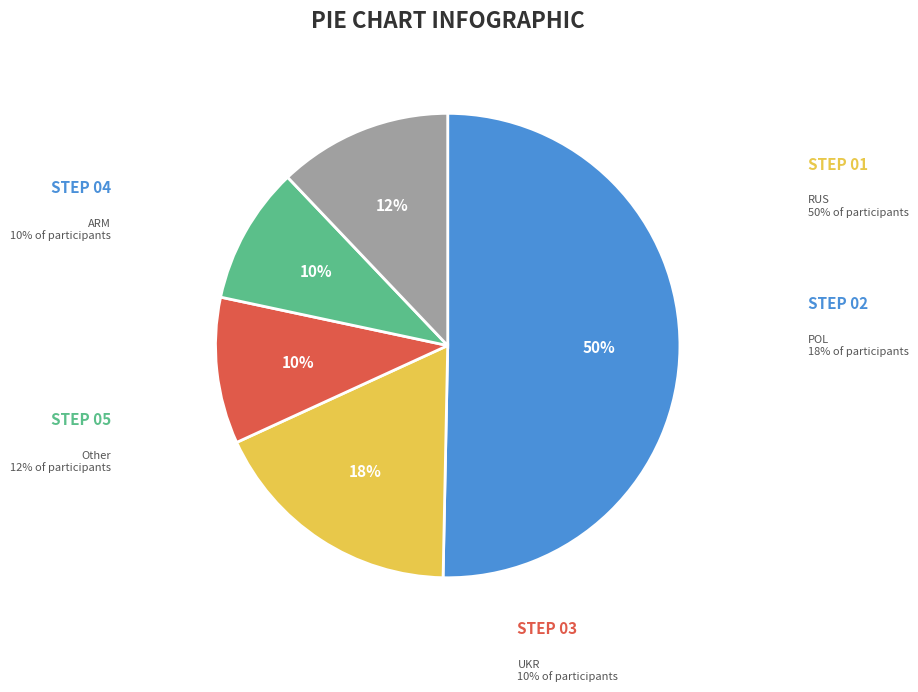

The POL slice represents 18% of the pie. True or false?

True